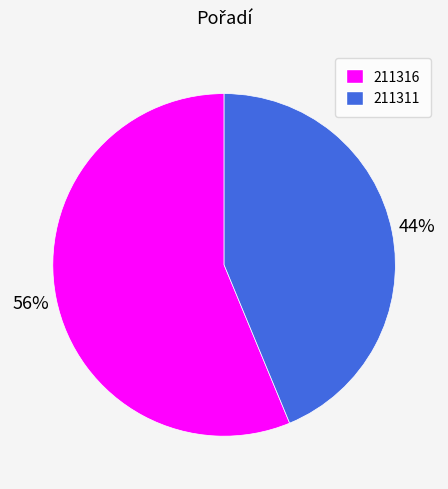

To the nearest percent, what percentage of the pie is 211316?

56%